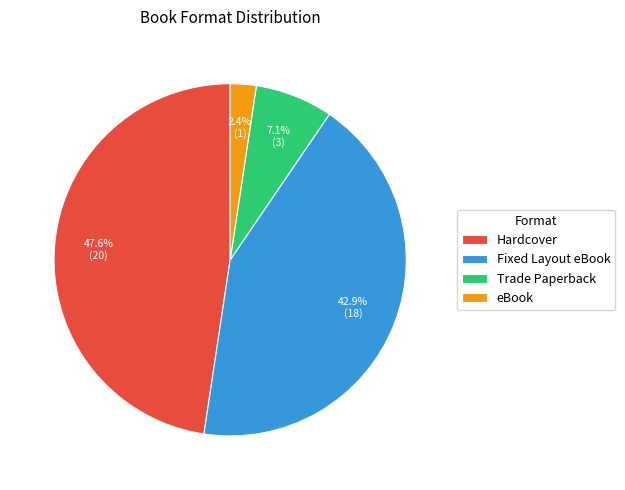

What percentage is the Fixed Layout eBook slice, to the nearest percent?

43%